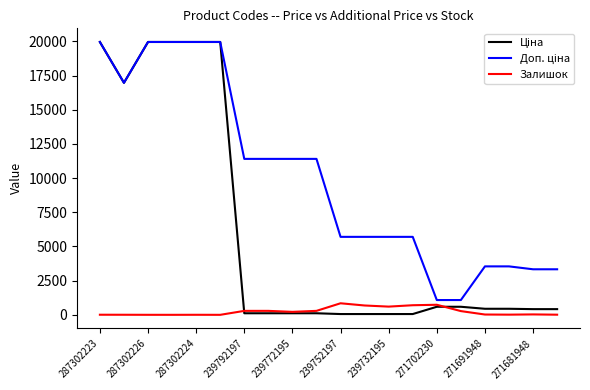

List the series in order of their overall mean, lowest first.

Залишок, Ціна, Доп. ціна